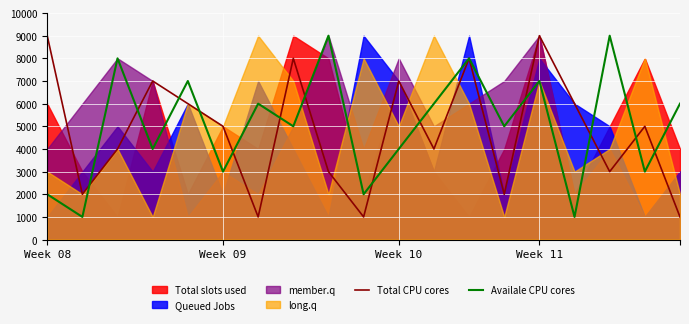

The value of Total CPU cores at 16 is 3000. True or false?

True